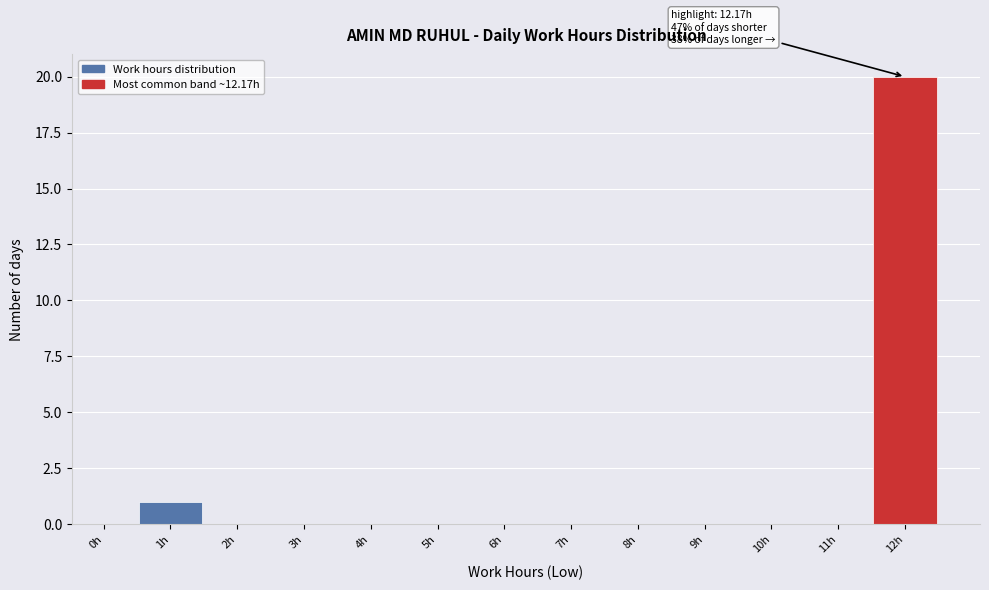

Reading left to right, what are all the values shown in this chart?

0h=0	1h=1	2h=0	3h=0	4h=0	5h=0	6h=0	7h=0	8h=0	9h=0	10h=0	11h=0	12h=20